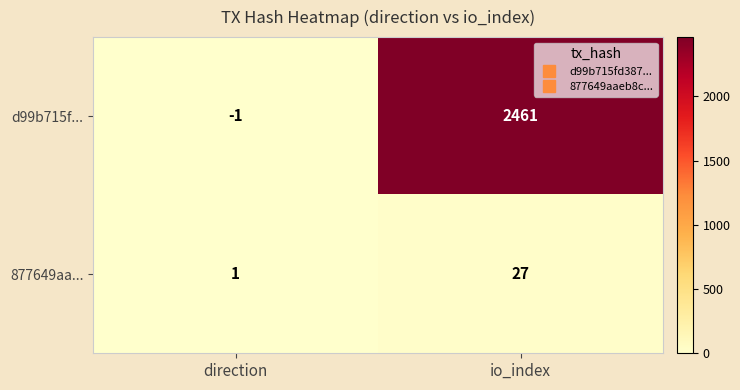

List the series in order of their overall mean, highest first.

d99b715f..., 877649aa...